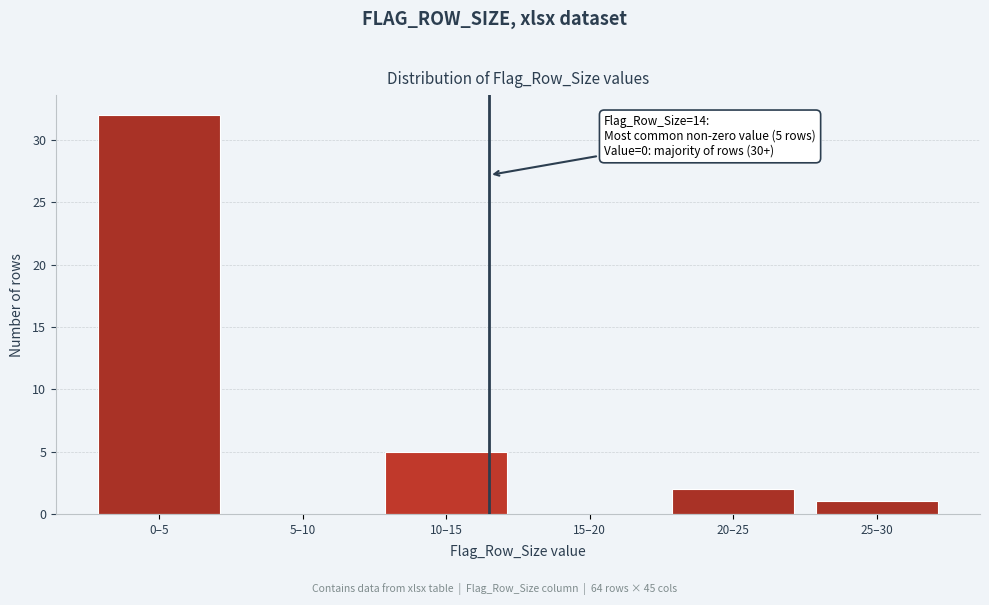

Reading left to right, extract all data points from this chart.

0–5=32	5–10=0	10–15=5	15–20=0	20–25=2	25–30=1